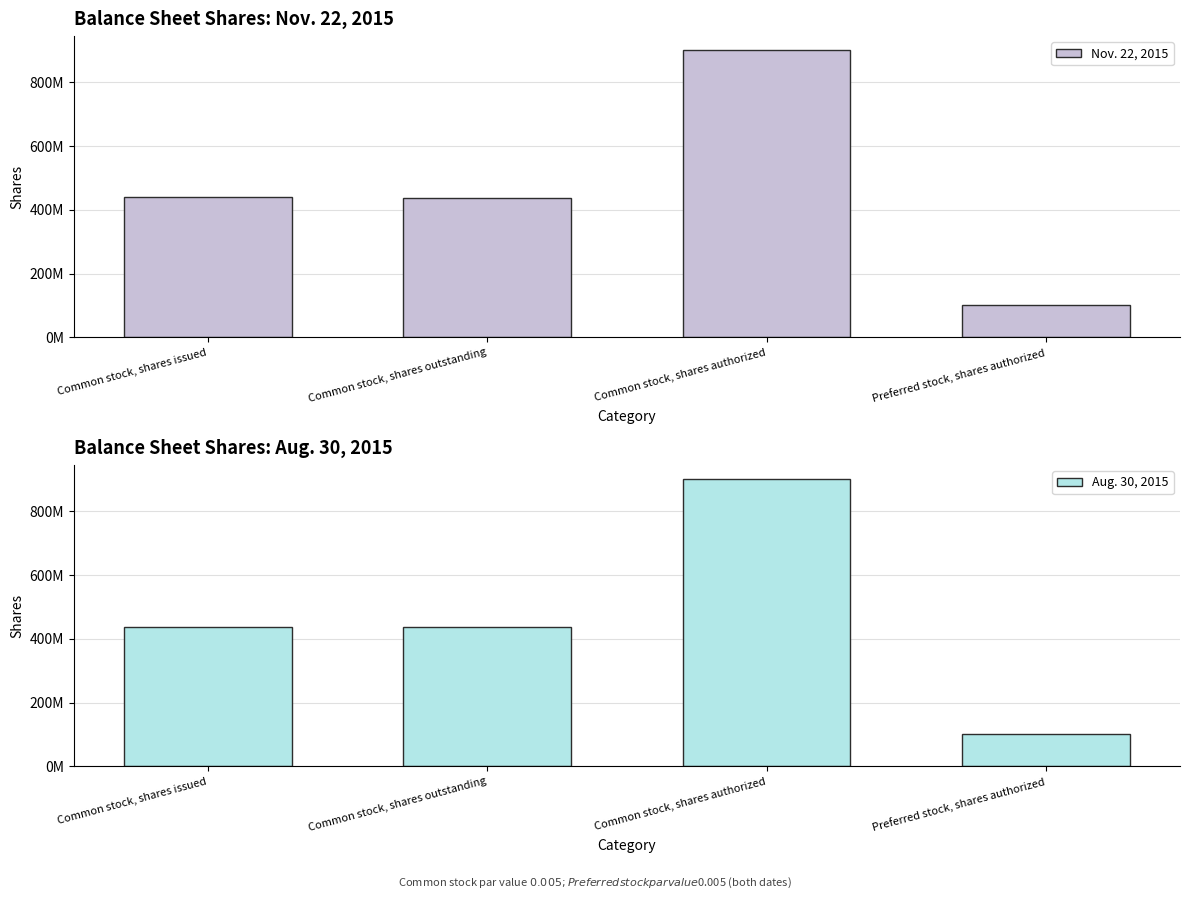

At which category is the sum across all series the highest?

Common stock, shares authorized